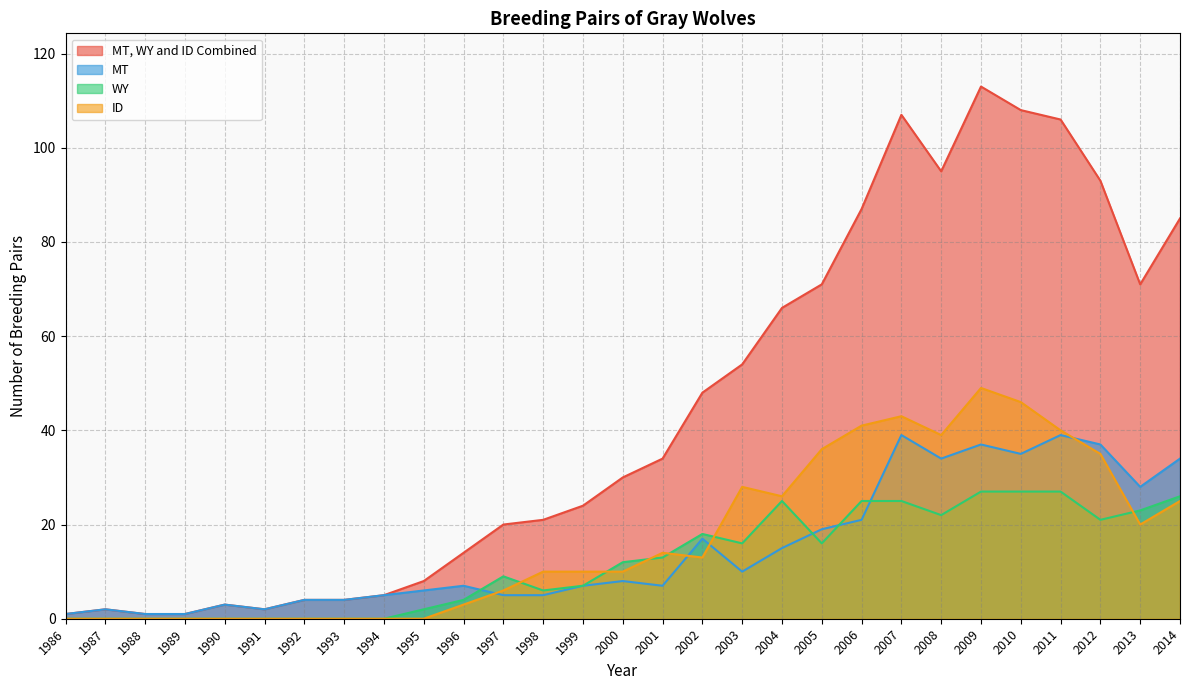

The MT, WY and ID Combined series shows 87 at 2006. True or false?

True